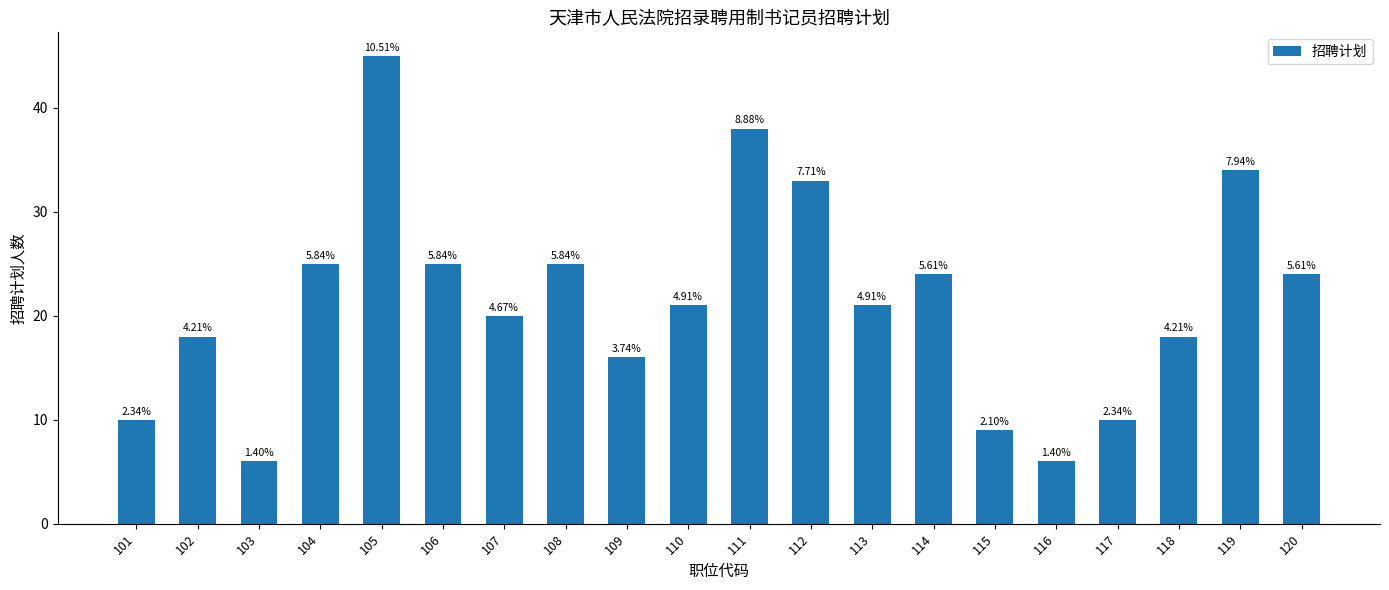

Rank the categories by value from highest to lowest.

105, 111, 119, 112, 104, 106, 108, 114, 120, 110, 113, 107, 102, 118, 109, 101, 117, 115, 103, 116